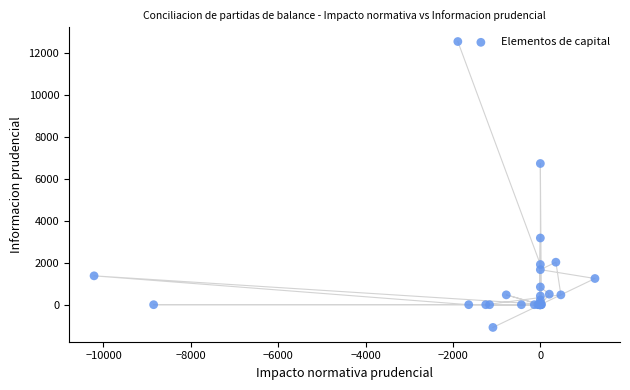

What Y value in the scatter plot is closest to 5737?

6739.2